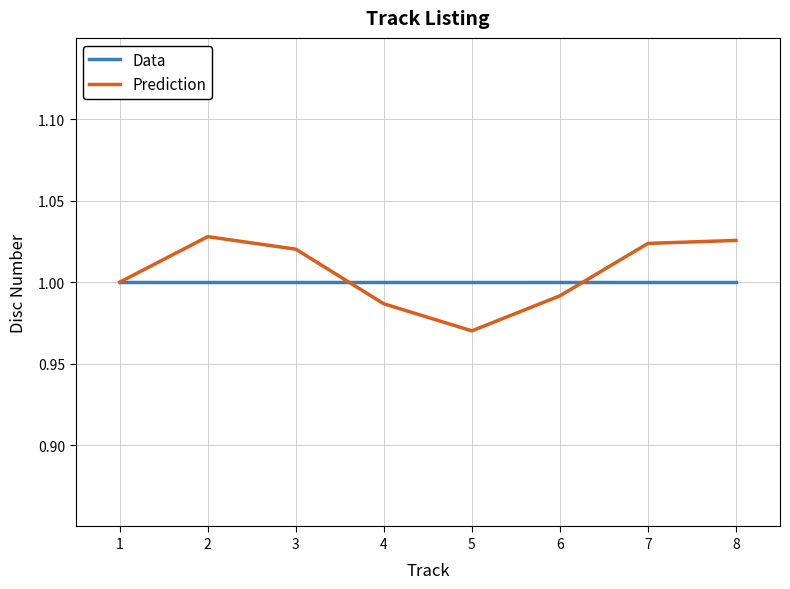

The Data series shows 0.4 at 4. True or false?

False